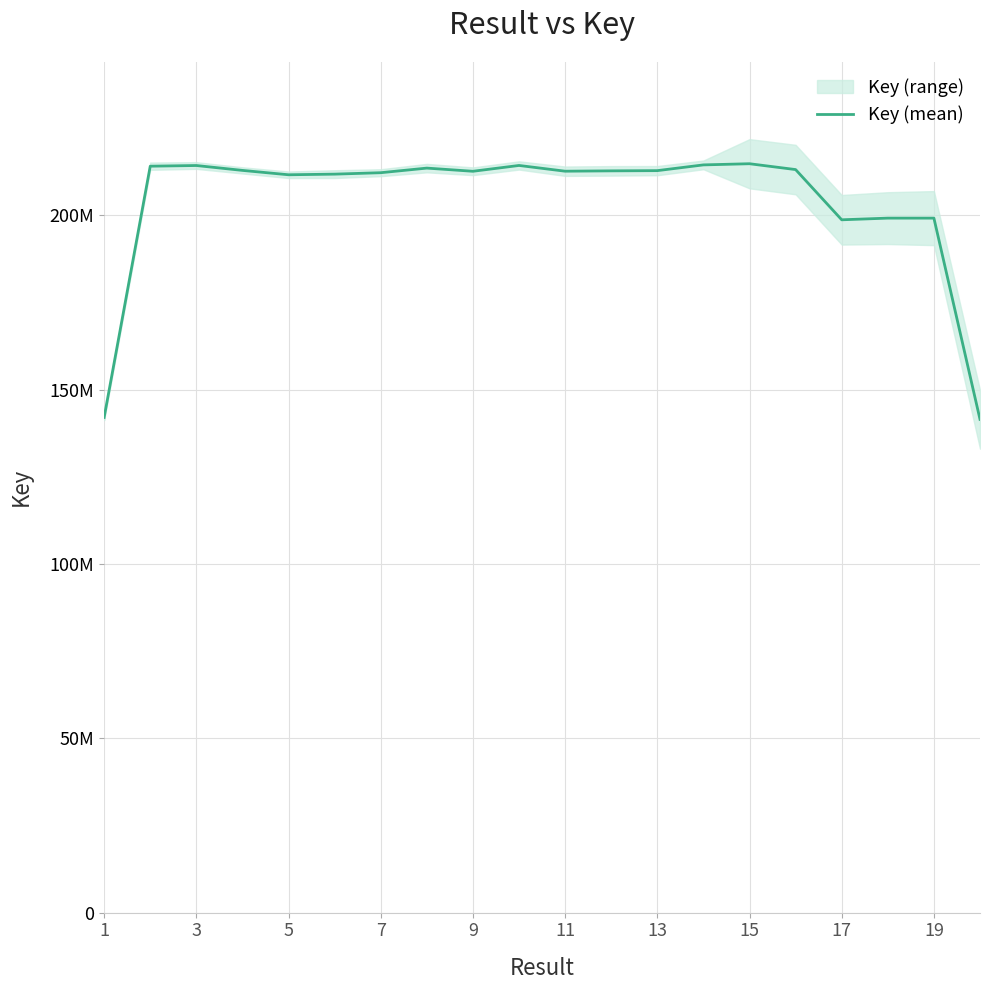

What is the maximum value shown in the chart?

214791622.3